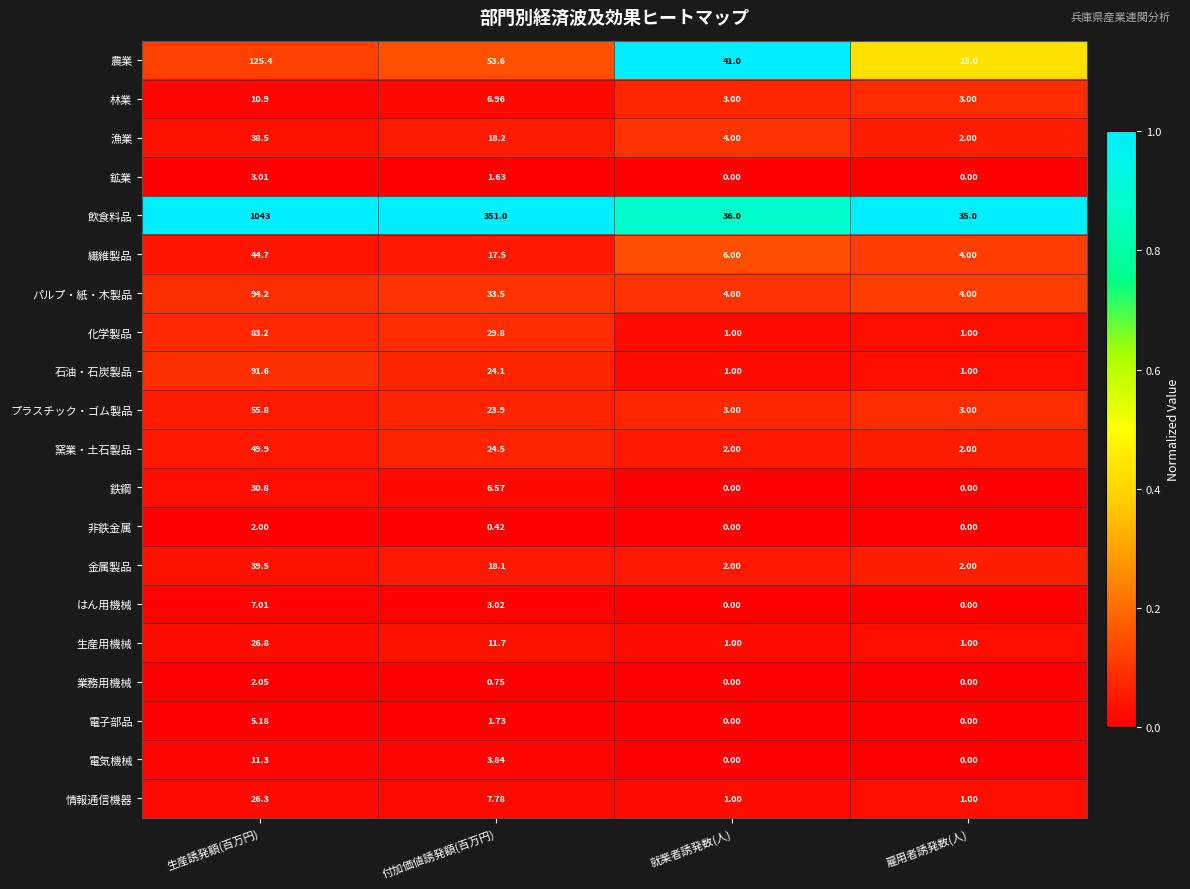

Which series changed the most between 就業者誘発数(人) and 雇用者誘発数(人)?

農業